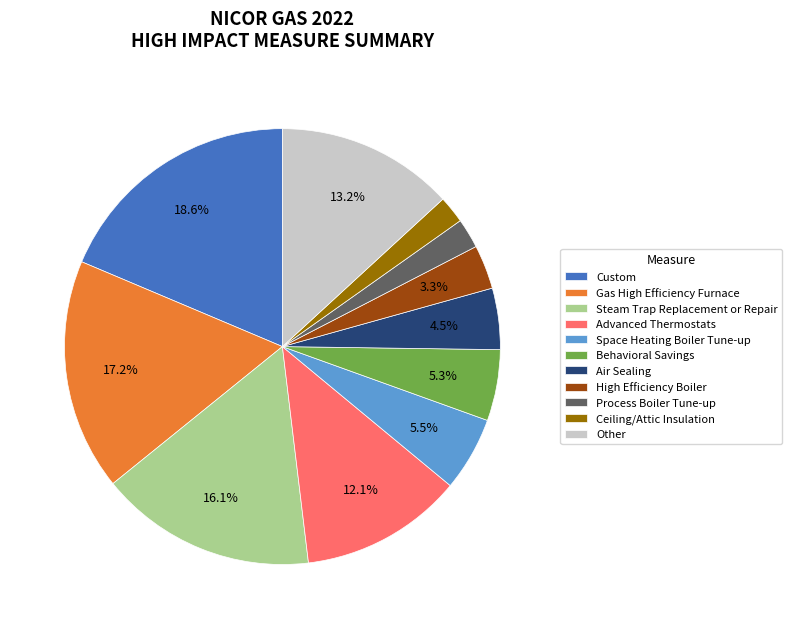

Count the number of slices in the pie.

11